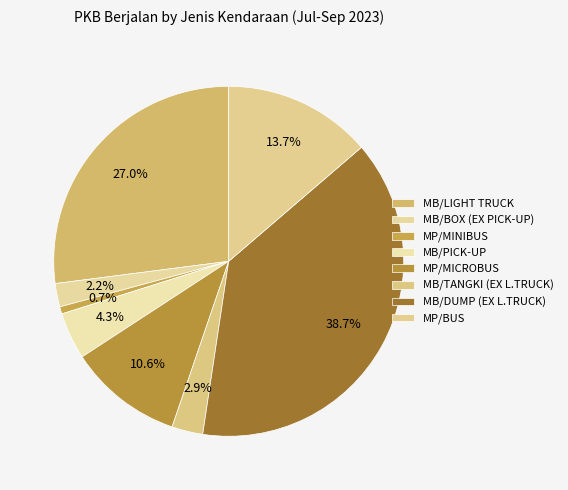

Rank the categories by value from lowest to highest.

MP/MINIBUS, MB/BOX (EX PICK-UP), MB/TANGKI (EX L.TRUCK), MB/PICK-UP, MP/MICROBUS, MP/BUS, MB/LIGHT TRUCK, MB/DUMP (EX L.TRUCK)